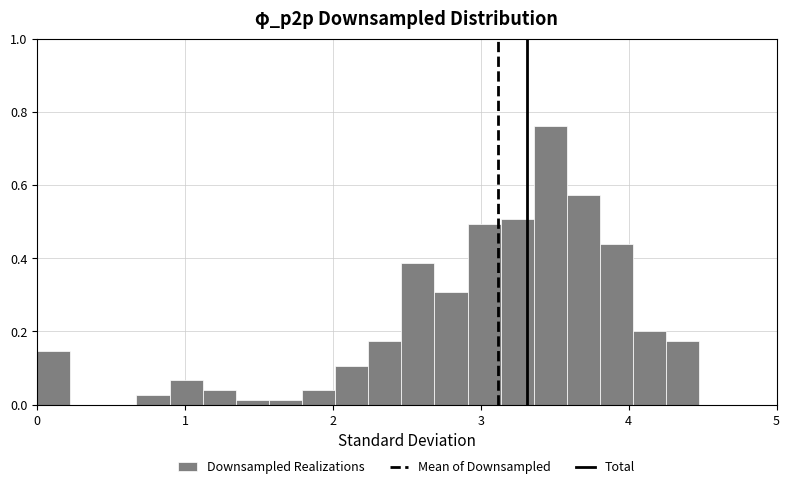

Read against the x-axis, roughly where is the centre of the tallest bar?

3.5